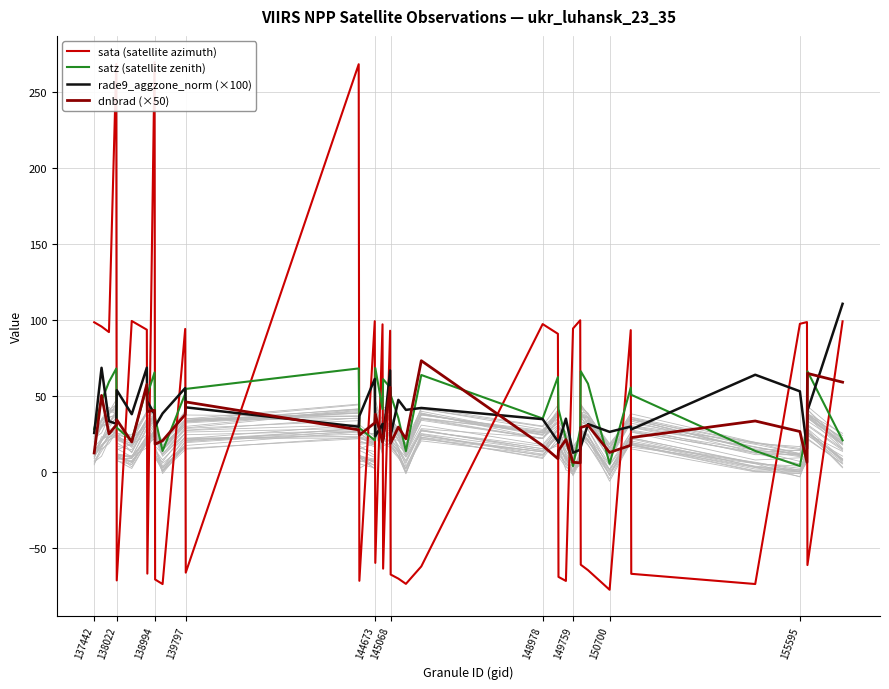

How many lines are shown in the chart?

4